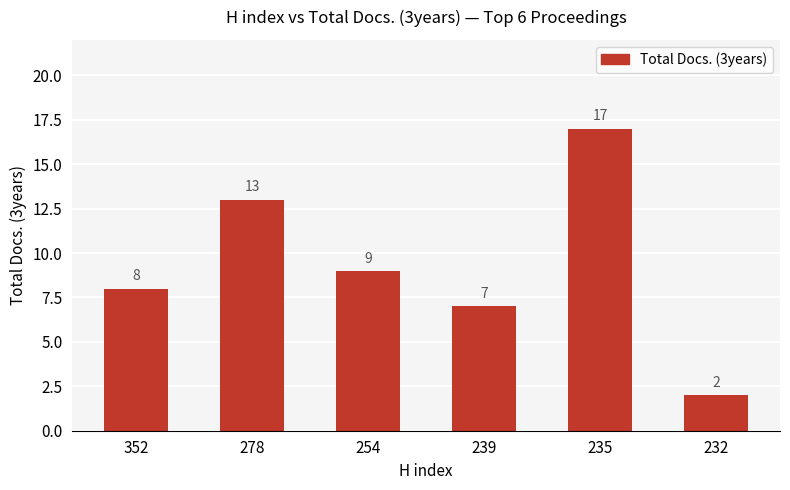

What is the value of the 5th bar from the left?

17